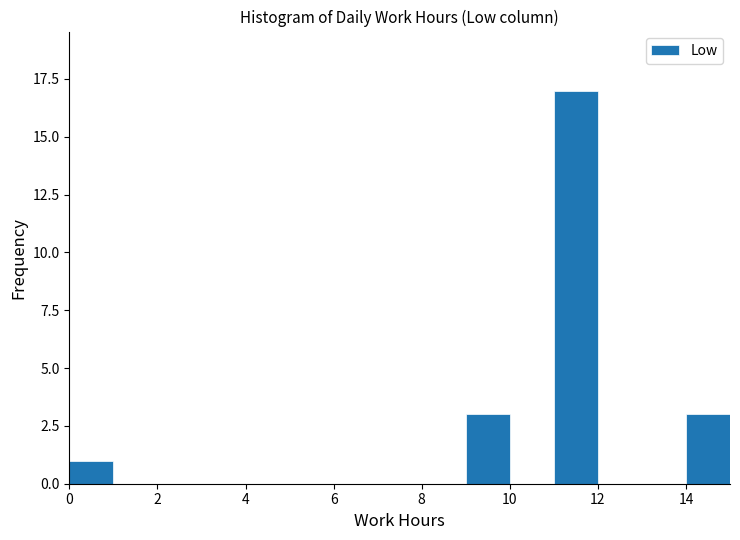

What is the height of the bar covering 11 to 12 on the x-axis? The values are not printed on the chart, so give them approximately, as read against the axis.

17